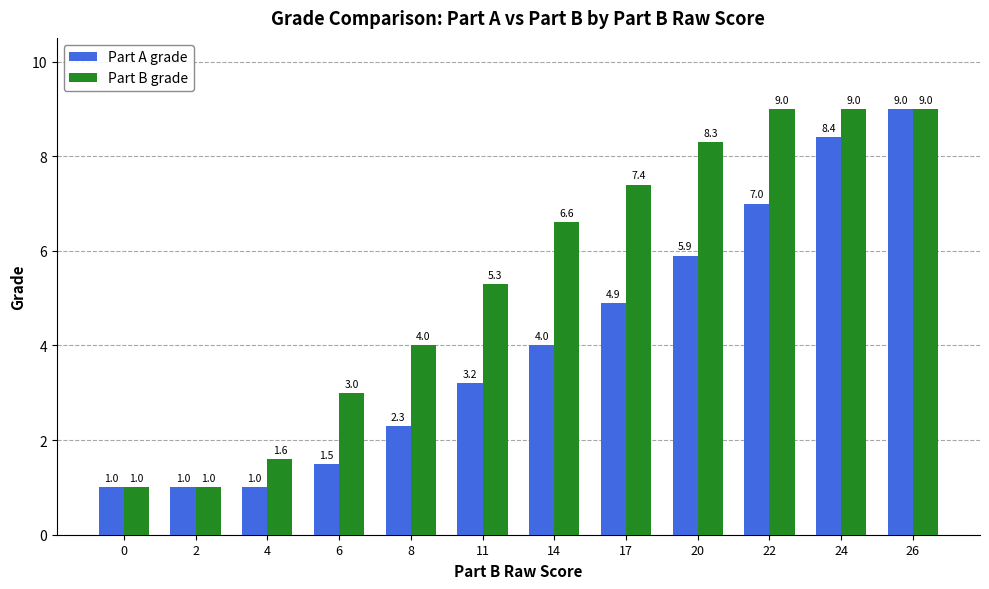

The value of Part A grade at 6 is 1.5. True or false?

True